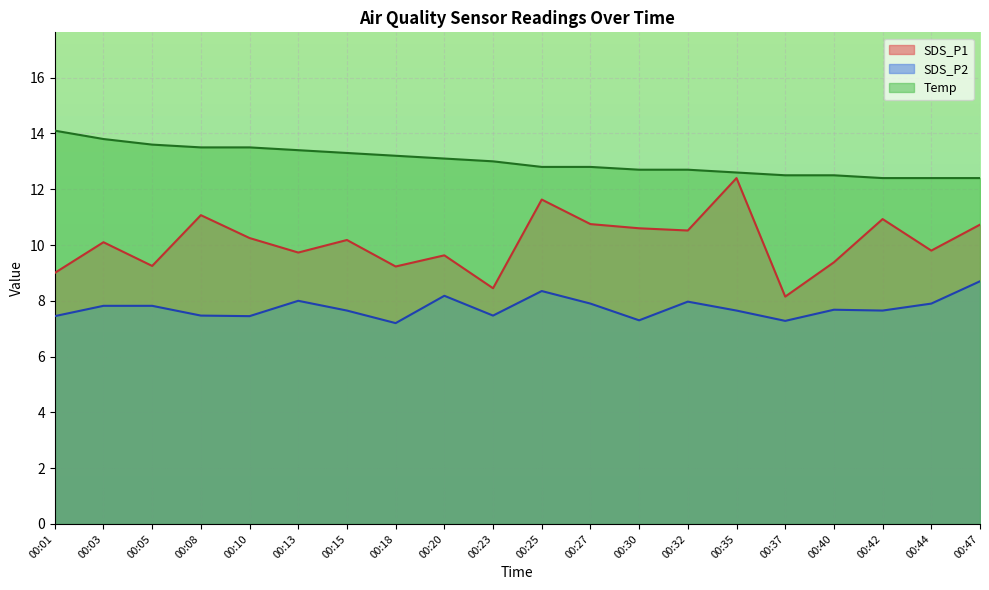

The SDS_P2 series shows 11.0 at 00:05. True or false?

False